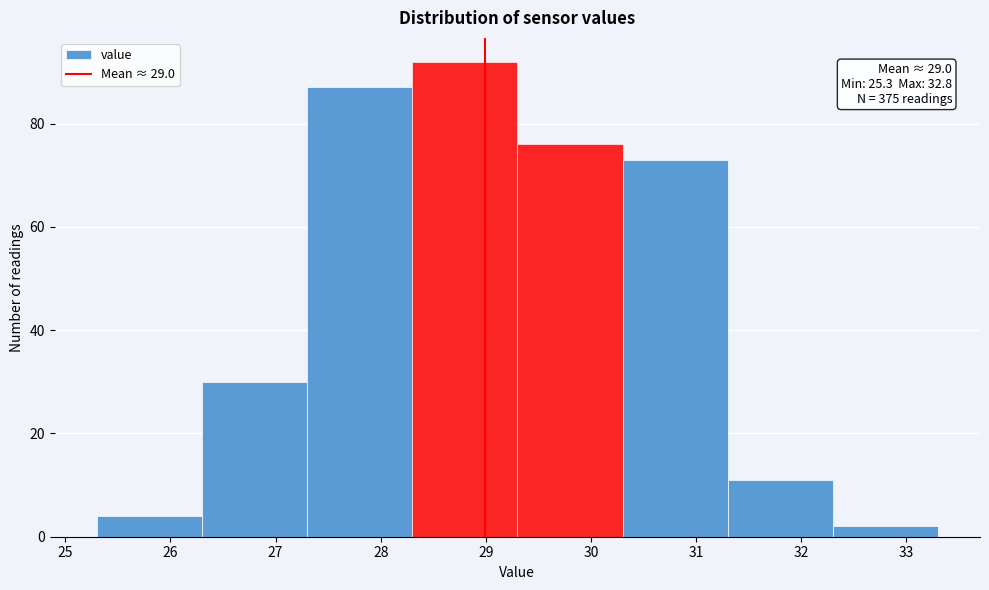

Which range on the x-axis has the tallest bar?

28.3 to 29.3